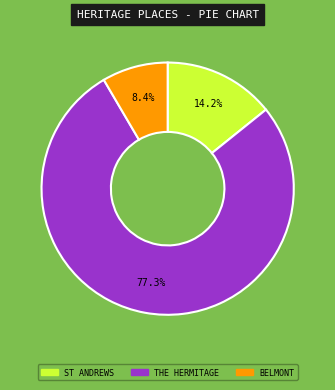

Does any single category account for the majority?

Yes